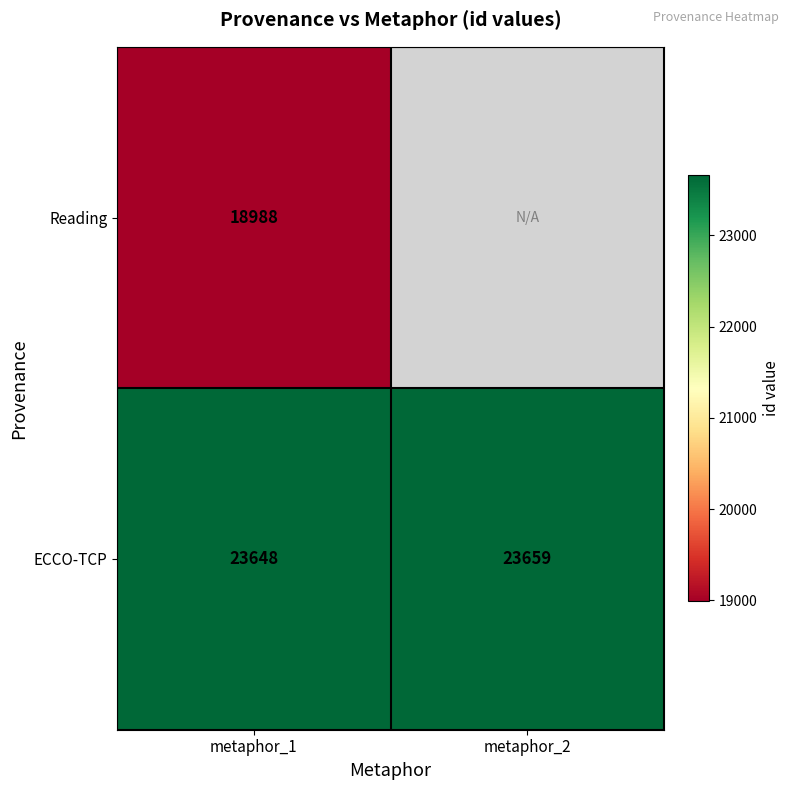

How many data points in ECCO-TCP are less than 23659?

1